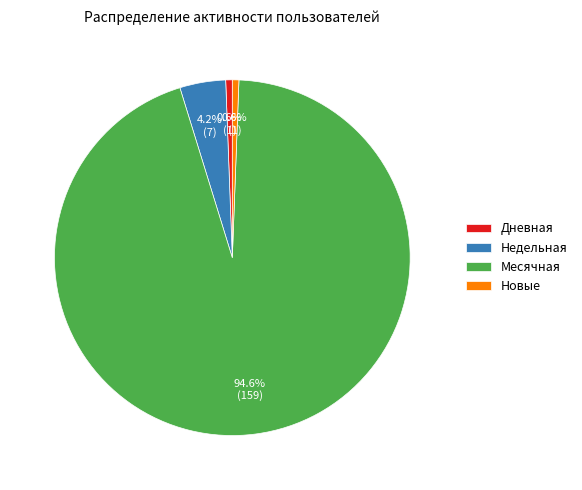

Between Недельная and Месячная, which is larger?

Месячная